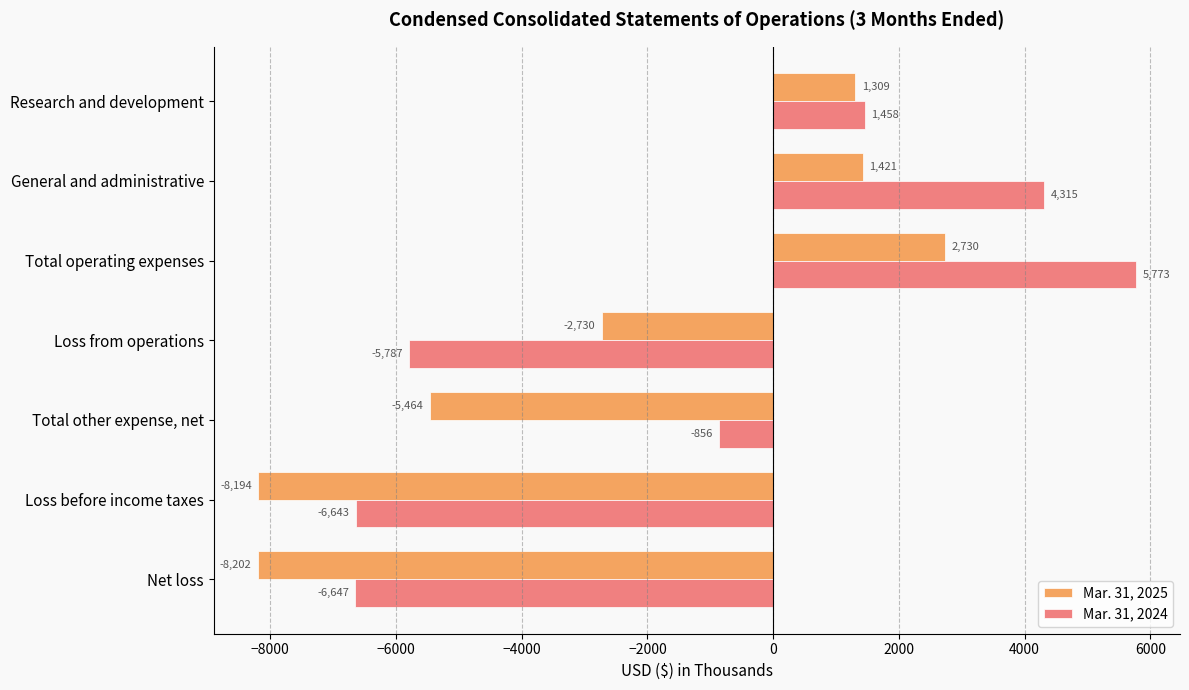

True or false: Mar. 31, 2024 has a value of 4315 at General and administrative.

True